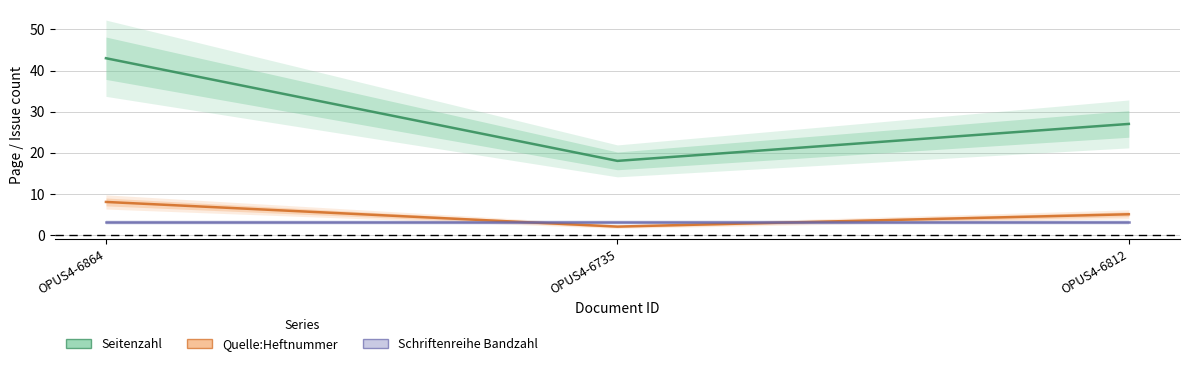

Count the number of data series in this chart.

3